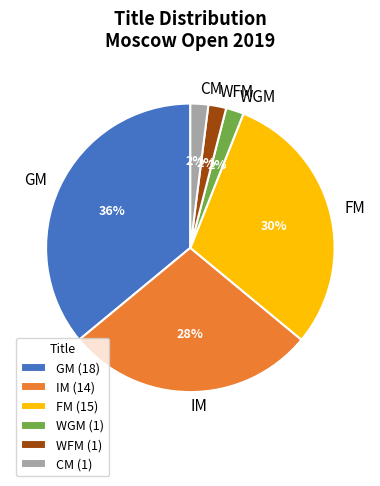

Which slice is the largest?

GM